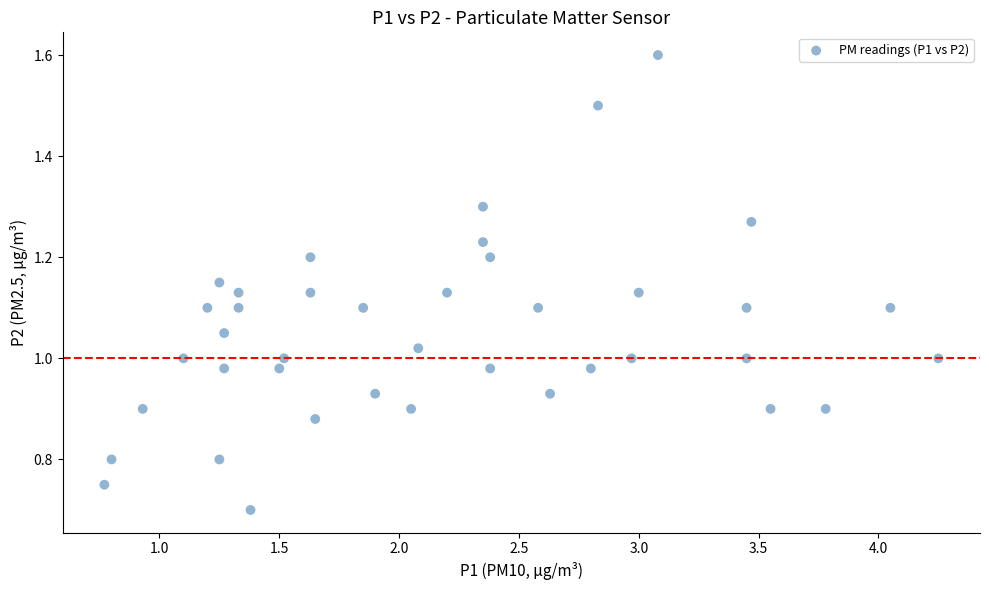

What is the range of X values (max minus min)?

3.5